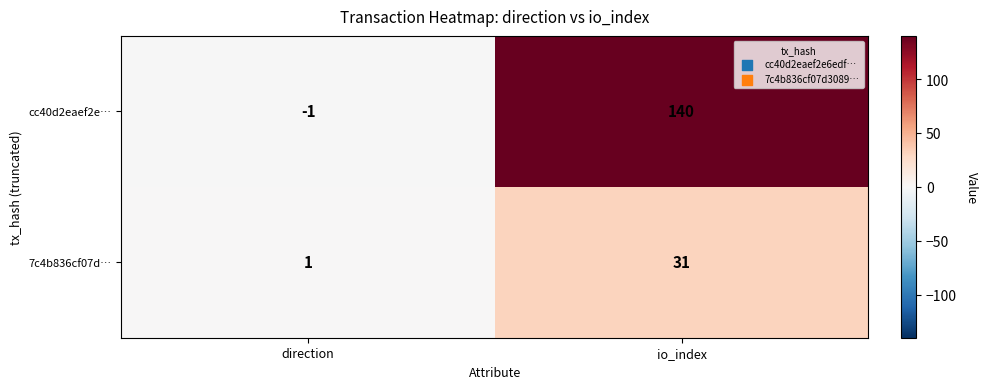

What is the minimum value shown in the chart?

-1